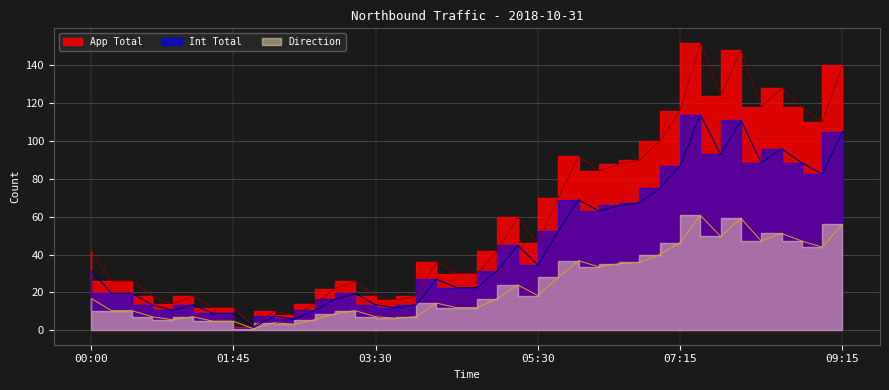

Rank the series at 01:45 from lowest to highest value.

Direction, Int Total, App Total